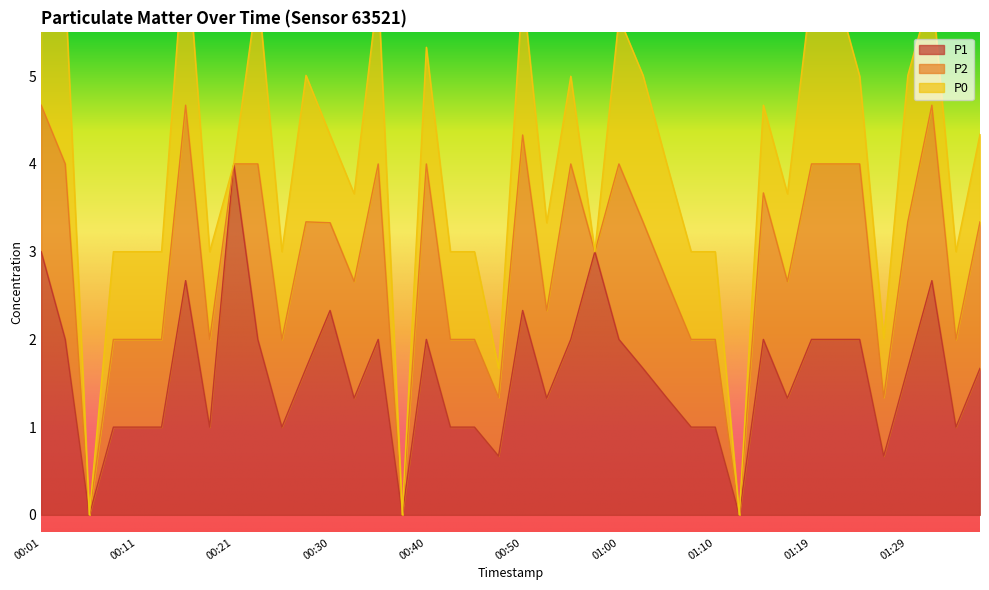

What is the label of the 23rd point from the right?

00:43